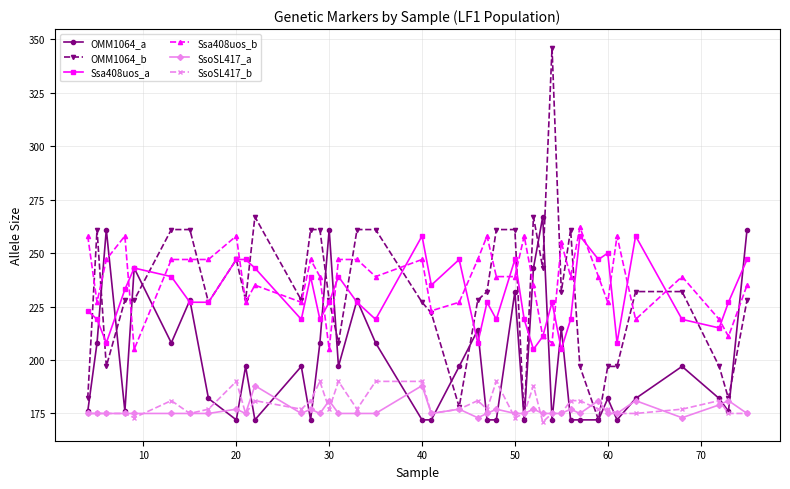

Which series has the largest range (max minus min)?

OMM1064_b